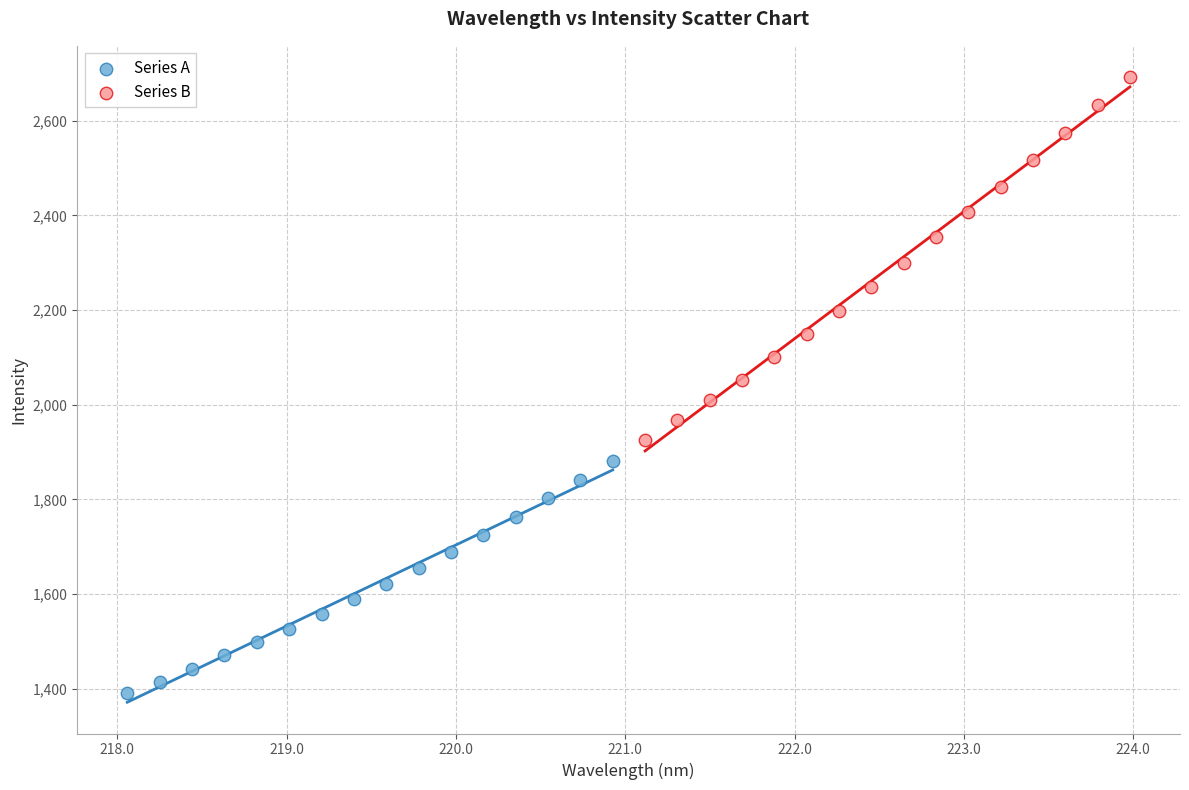

Which series has the widest spread of Y values?

Series B